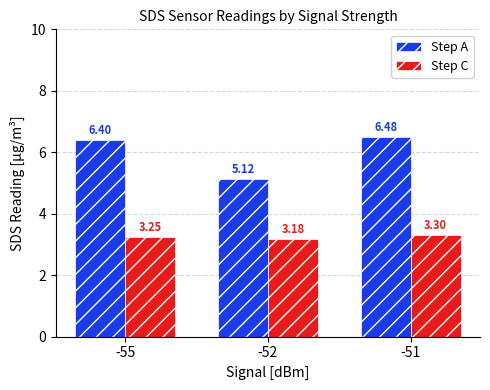

What is the spread (max minus min) of values at -52?

1.9